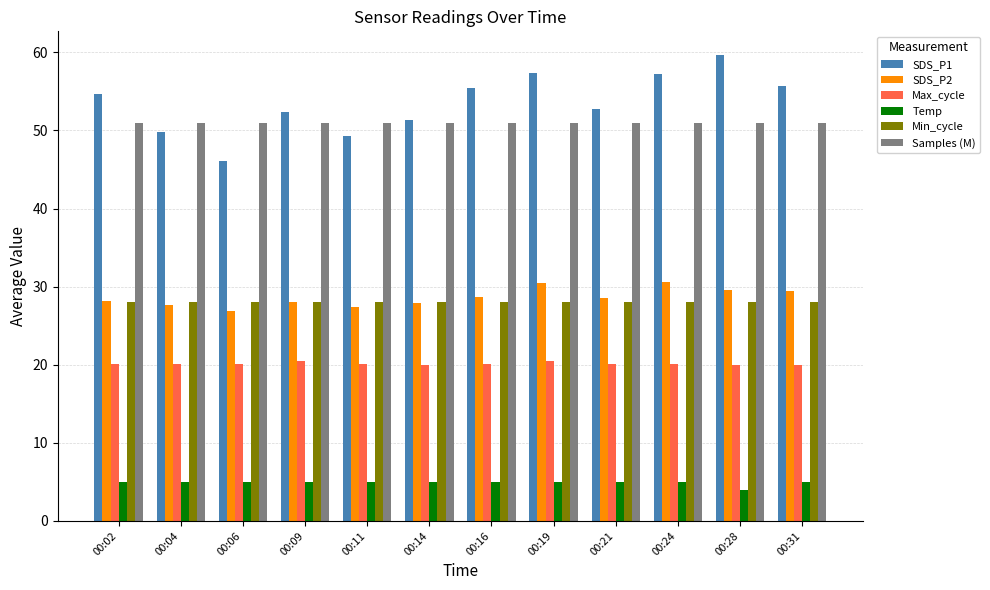

The Min_cycle series shows 28.0 at 00:28. True or false?

True